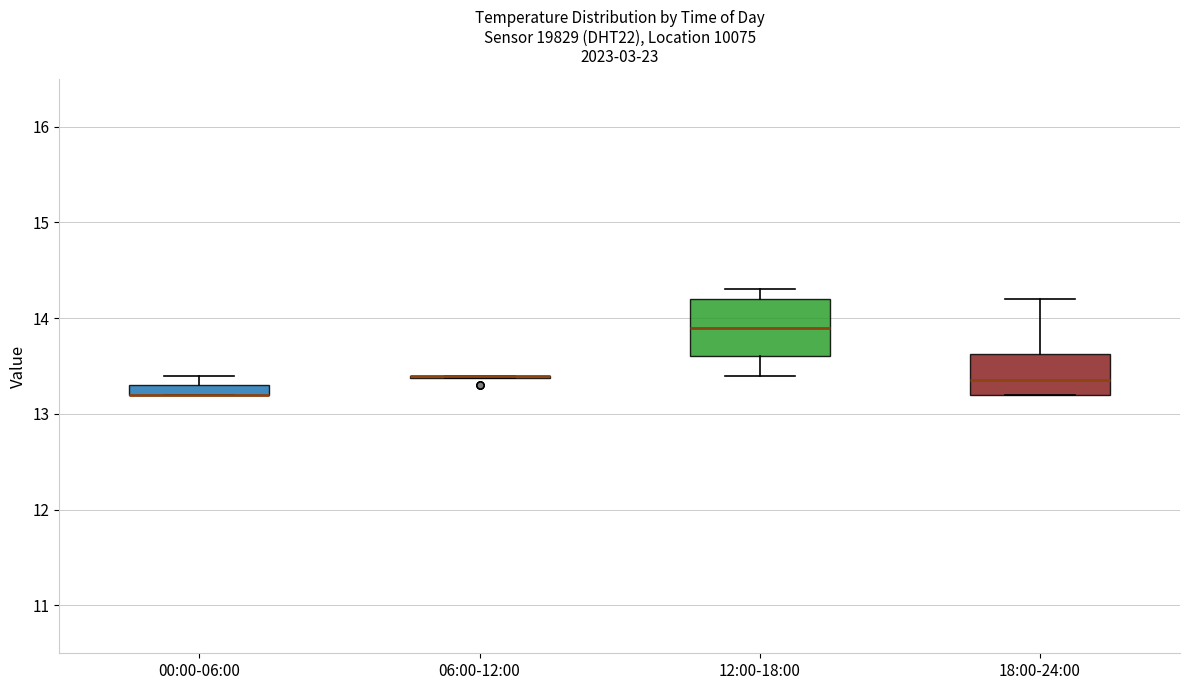

Comparing the boxes themselves (not the whiskers), which one is the tallest?

12:00-18:00